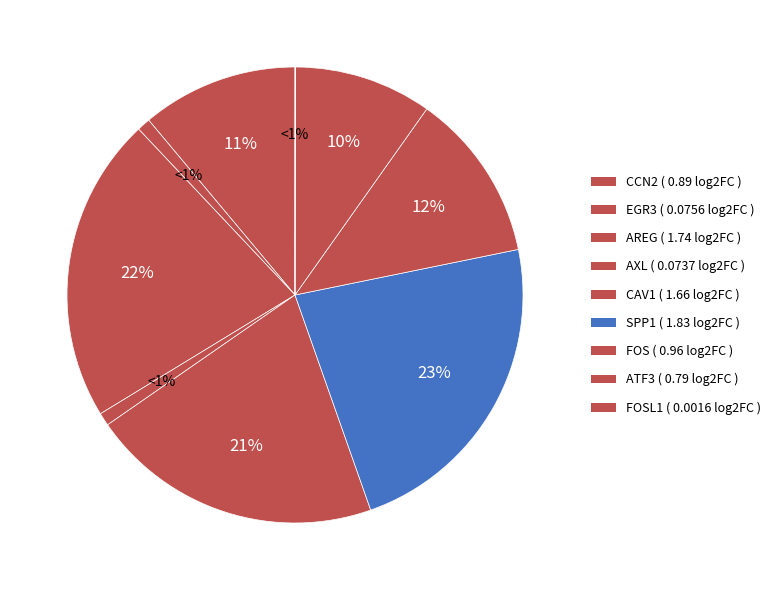

Between FOS and EGR3, which is larger?

FOS